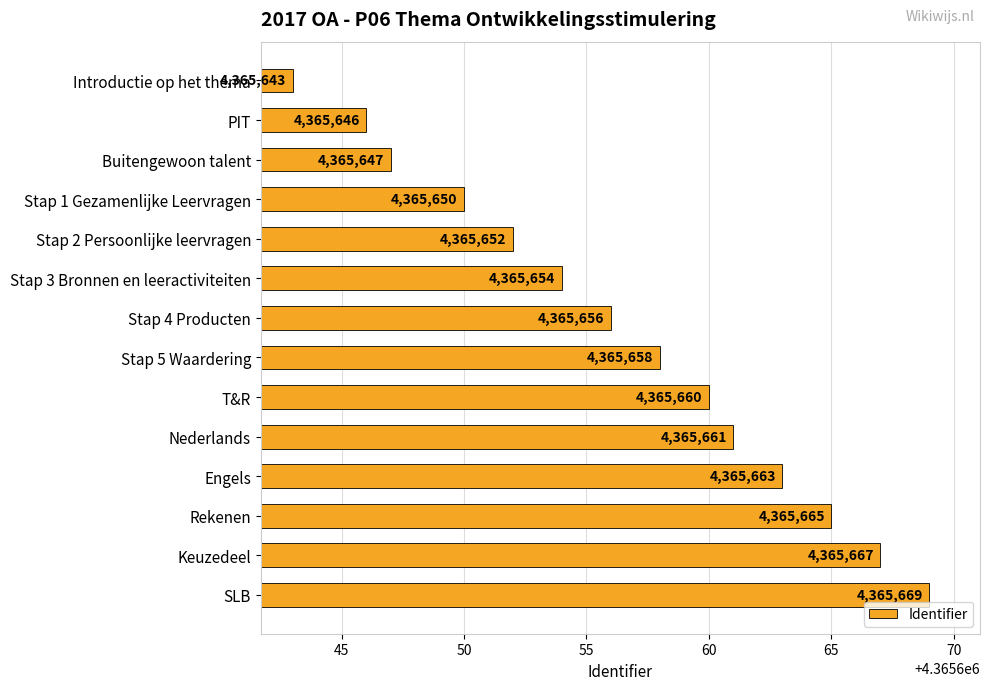

What is the ratio of the value at Engels to the value at Rekenen?

1.0